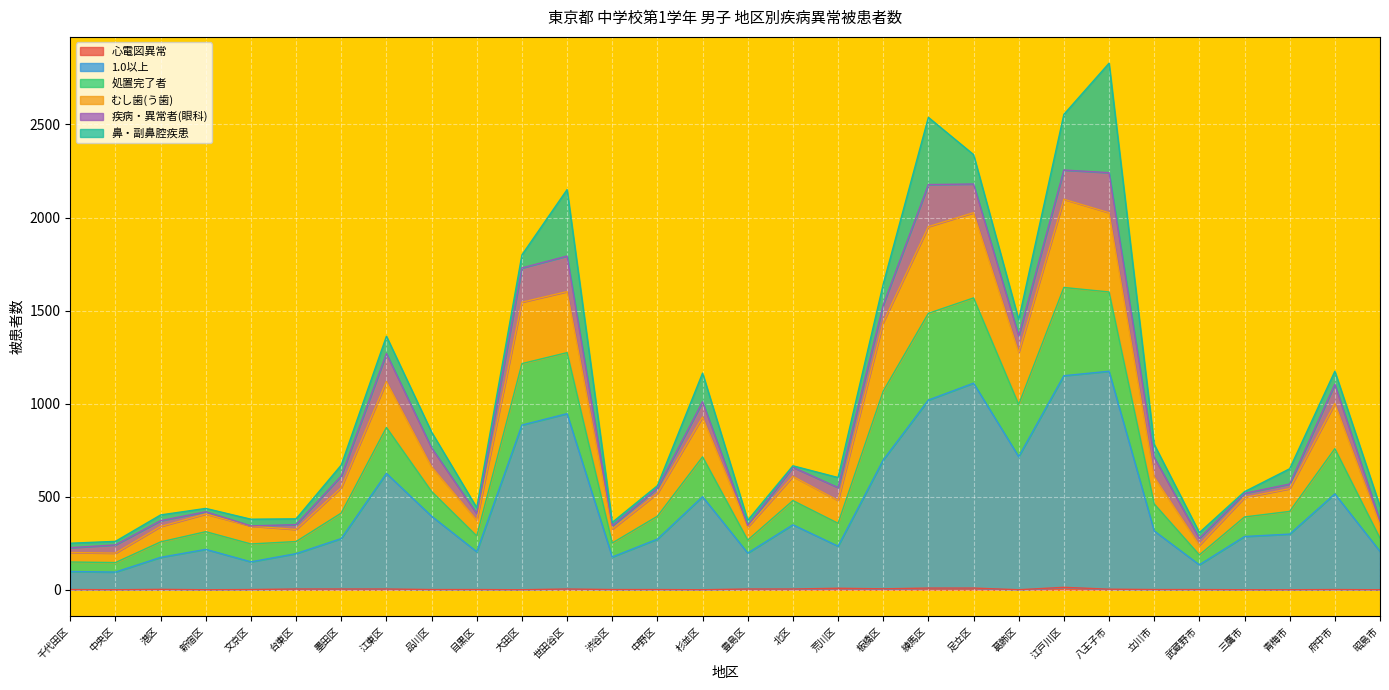

True or false: 処置完了者 and 心電図異常 intersect in this chart.

False